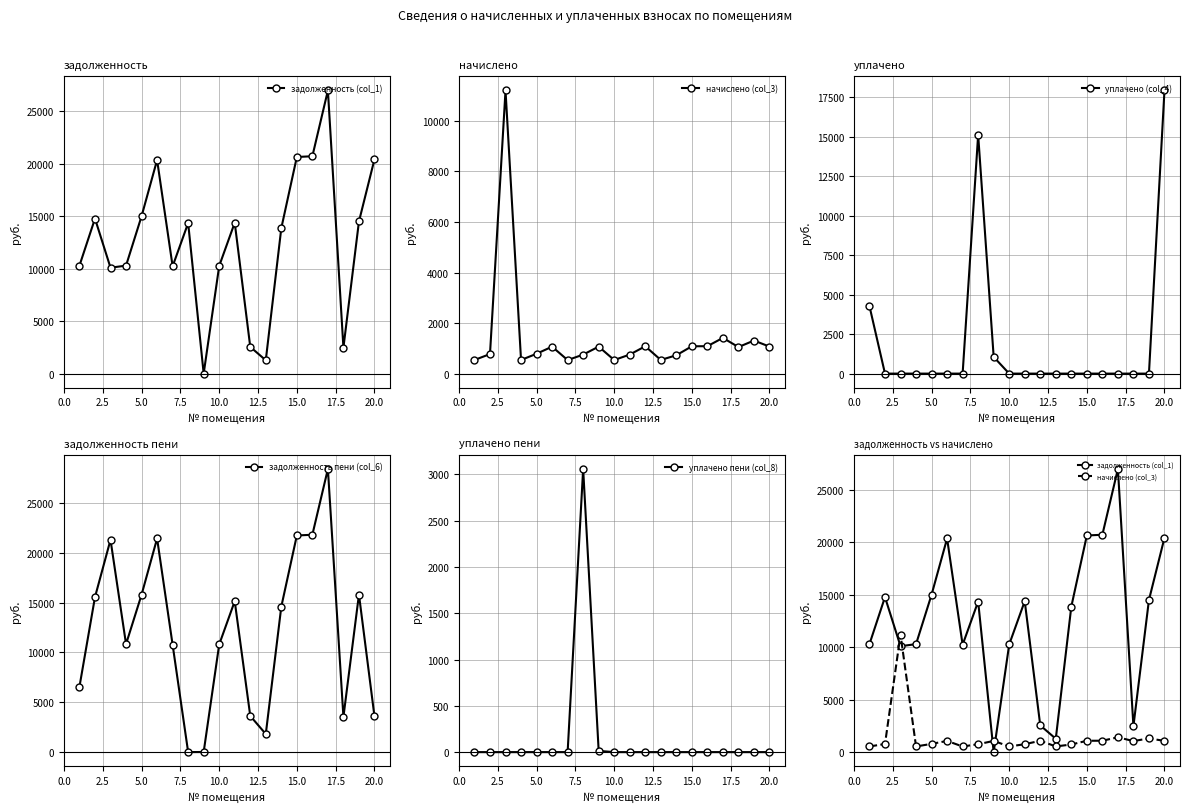

The value of уплачено (col_4) at 20.0 is 17913.8. True or false?

True